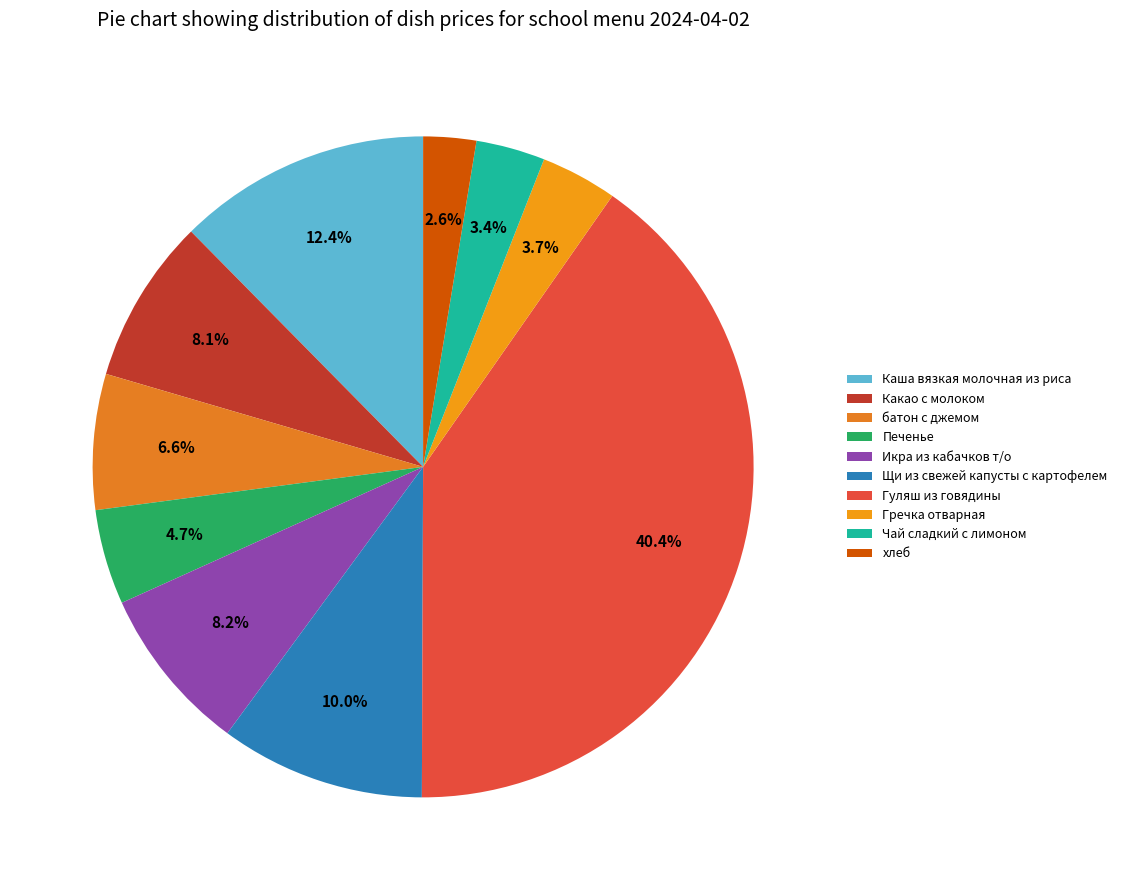

Is the sum of Каша вязкая молочная из риса and Чай сладкий с лимоном greater than half?

No